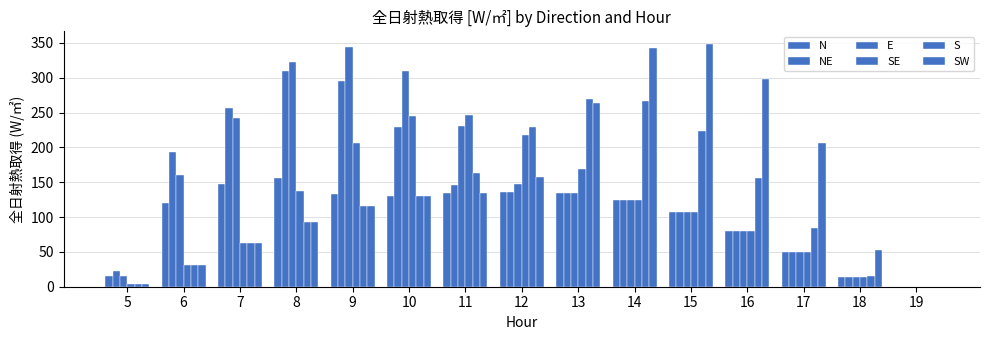

At which label does E first exceed 134?

6